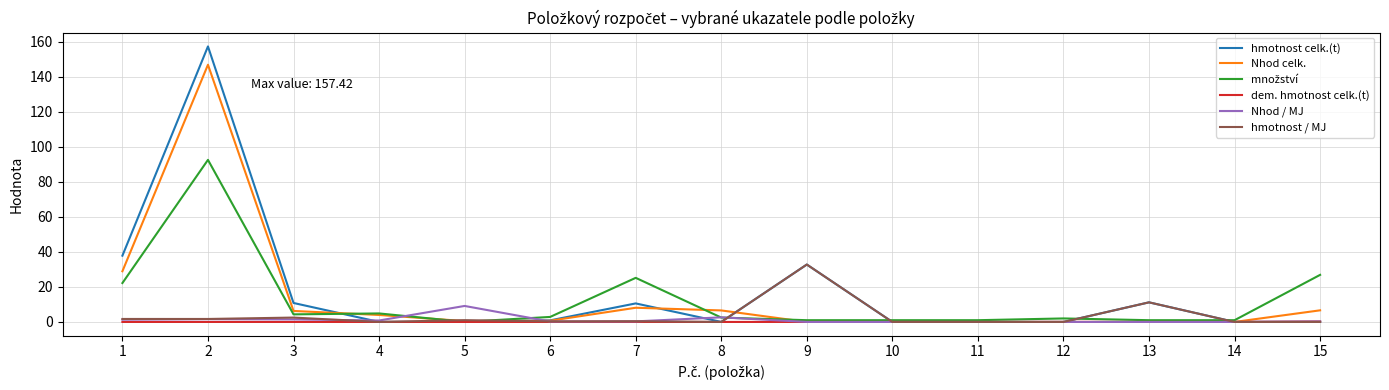

How many lines are shown in the chart?

6